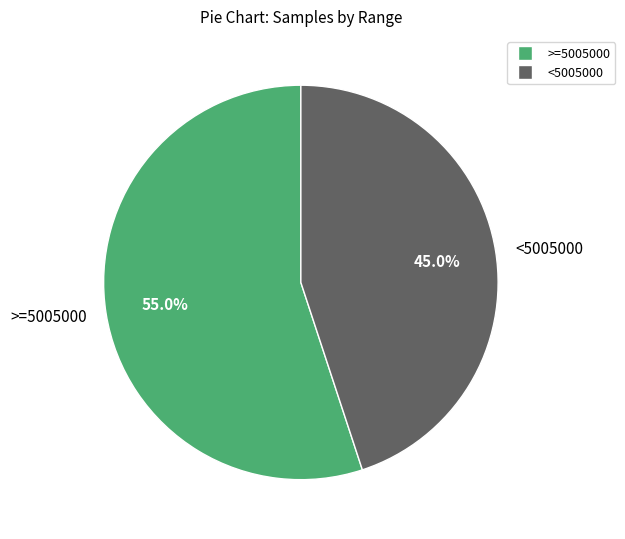

What is the total percentage of >=5005000 and <5005000?

100.0%